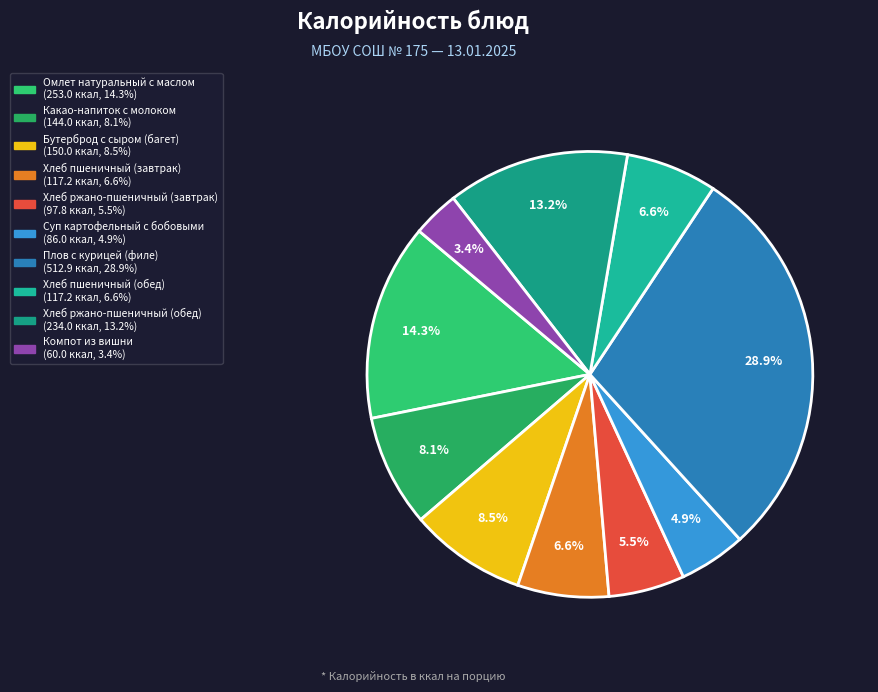

Between Хлеб пшеничный (завтрак) and Суп картофельный с бобовыми, which is larger?

Хлеб пшеничный (завтрак)